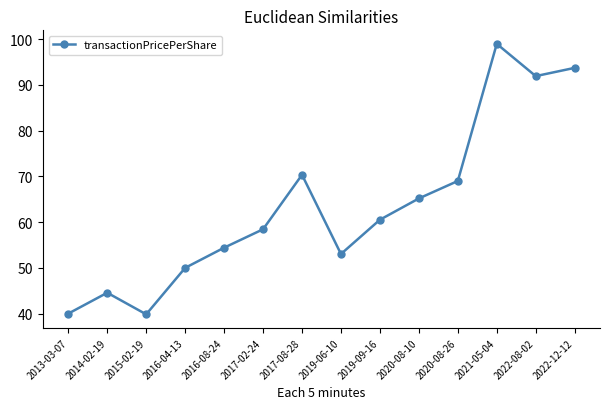

How many lines are shown in the chart?

1